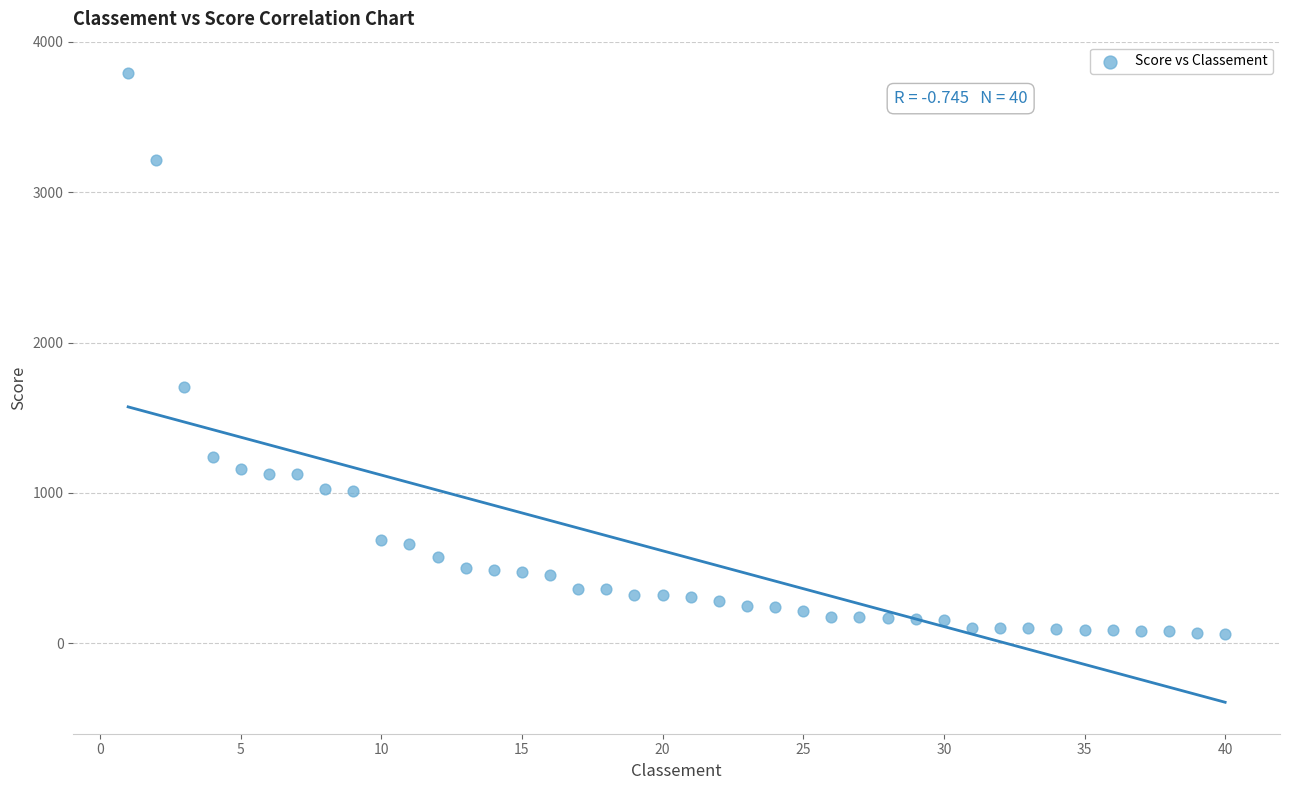

What Y value in the scatter plot is closest to 1925?

1702.8